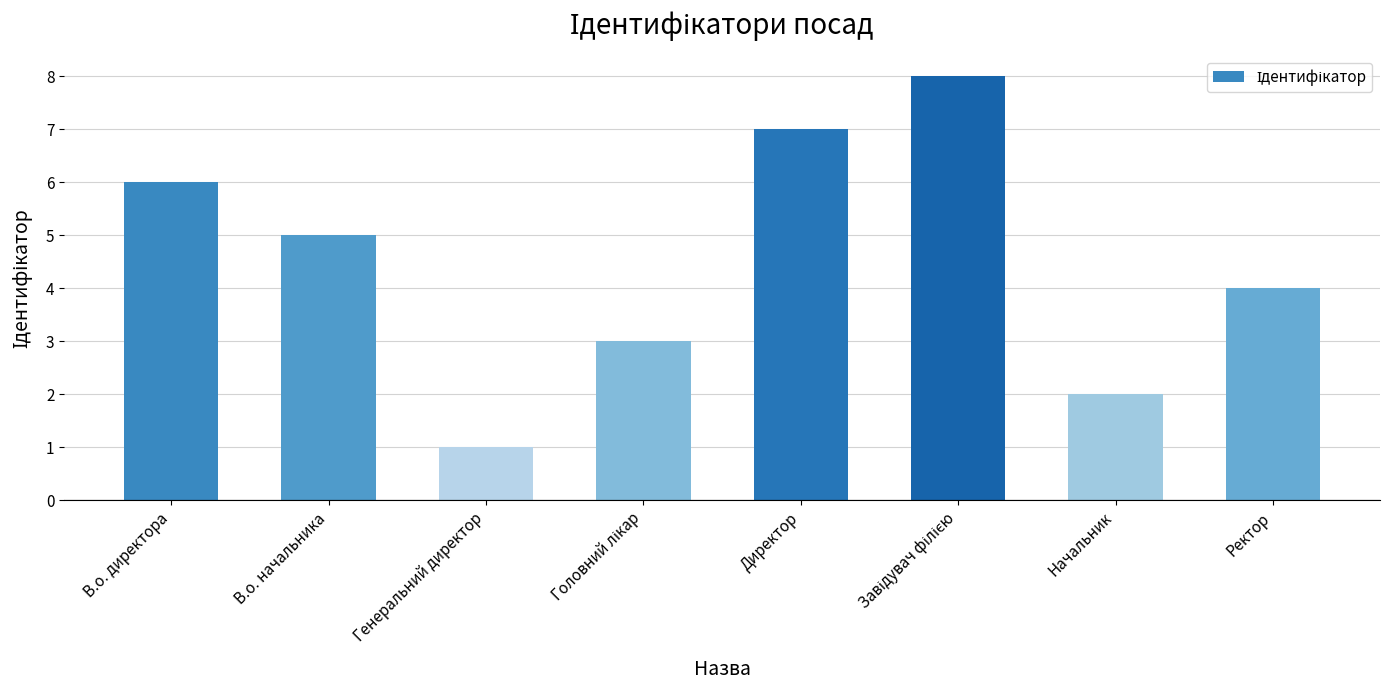

Read the value at Начальник.

2